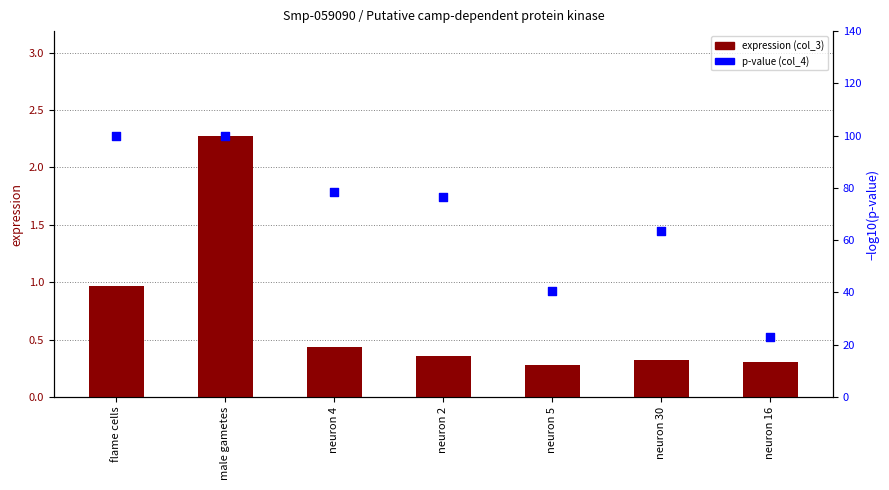

Which series contains the highest Y value?

p-value (col_4)